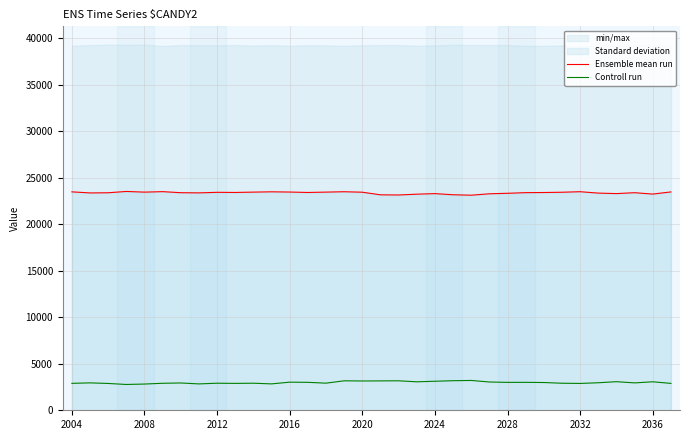

Reading left to right, what are all the values shown in this chart?

Ensemble mean run: 23467	23352	23369	23510	23437	23489	23375	23358	23416	23402	23438	23471	23446	23400	23439	23480	23428	23149	23130	23217	23277	23154	23108	23258	23312	23381	23396	23424	23482	23333	23280	23376	23228	23459
Controll run: 2893	2944	2881	2772	2818	2901	2934	2833	2907	2889	2907	2835	3020	3002	2913	3166	3147	3157	3166	3058	3119	3176	3204	3039	2998	3001	2981	2905	2884	2958	3072	2942	3060	2889